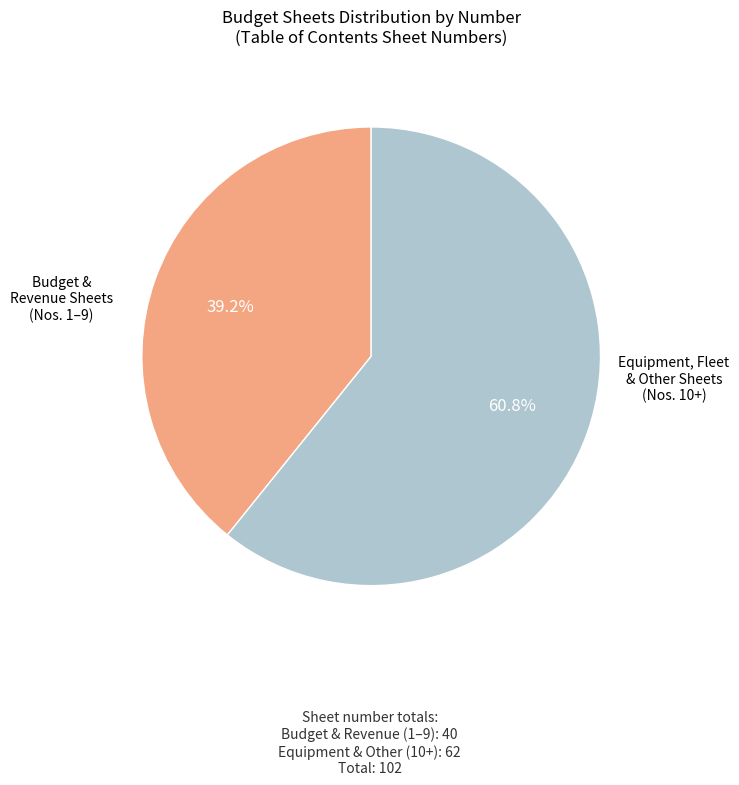

Is there any slice that represents more than half of the pie?

Yes